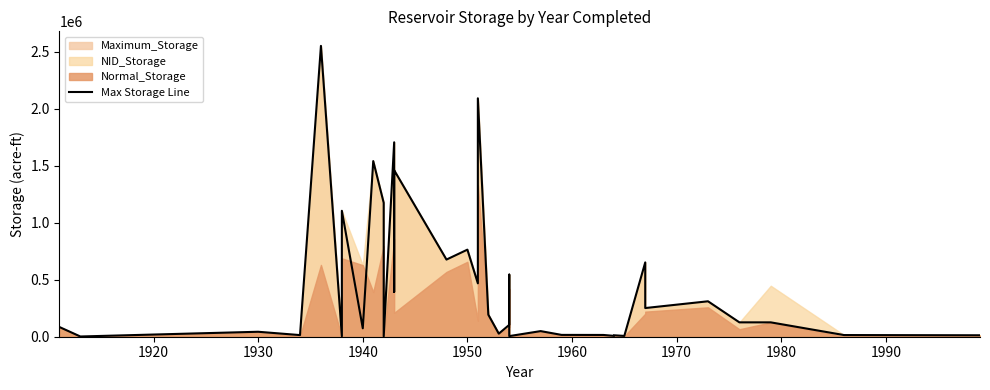

How many points are higher than both their immediate neighbors (excluding endpoints)?

13